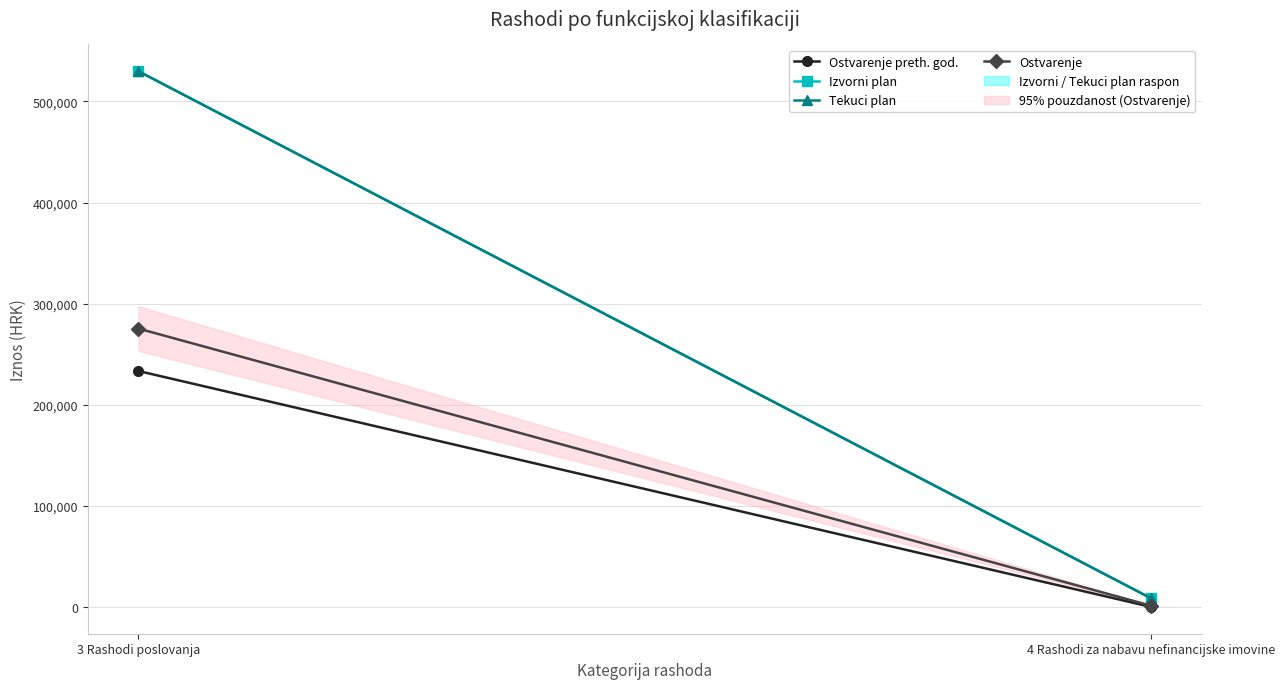

What is the label of the 1st point from the right?

4 Rashodi za nabavu nefinancijske imovine